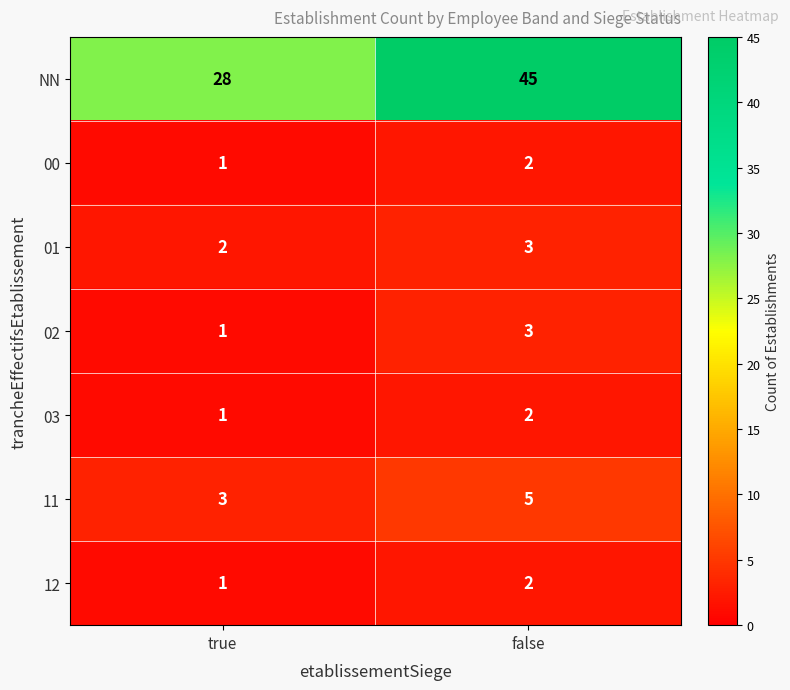

At which category is the sum across all series the highest?

false